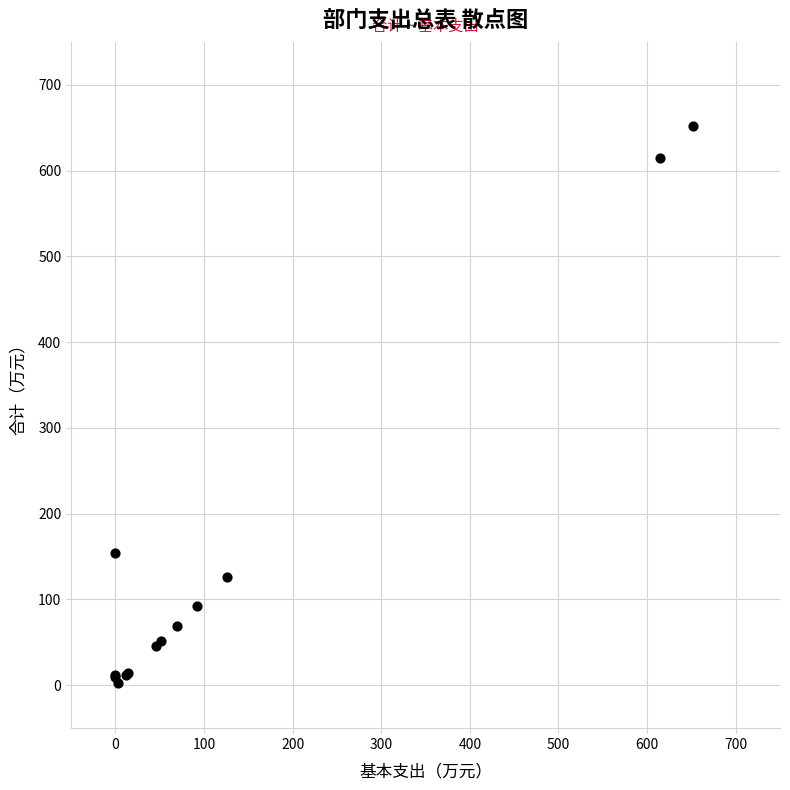

What Y value in the scatter plot is closest to 327?

154.0